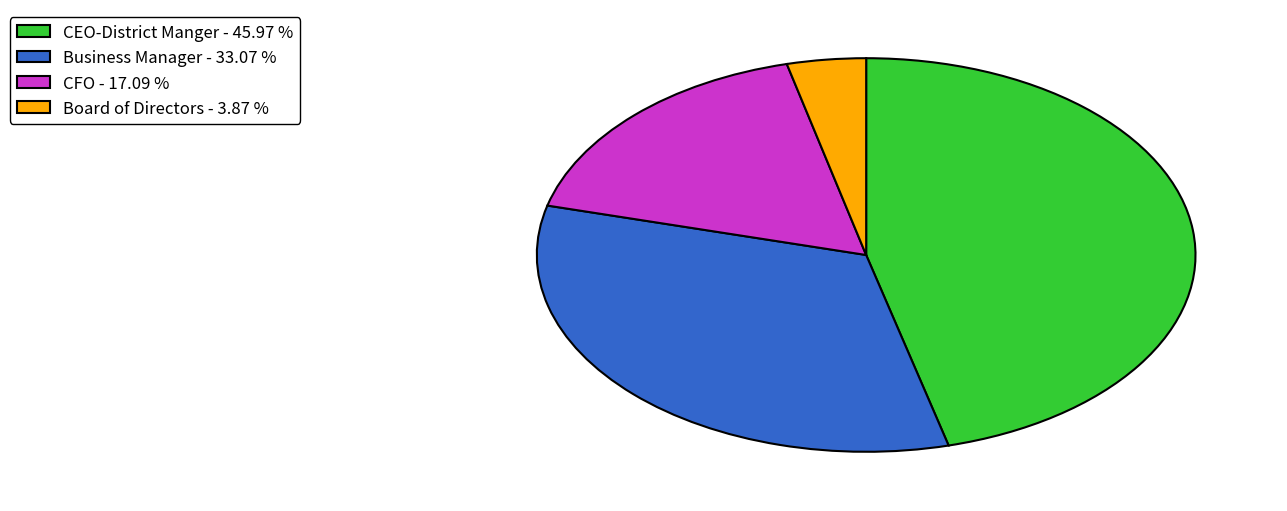

Which category has the smallest portion of the pie?

Board of Directors